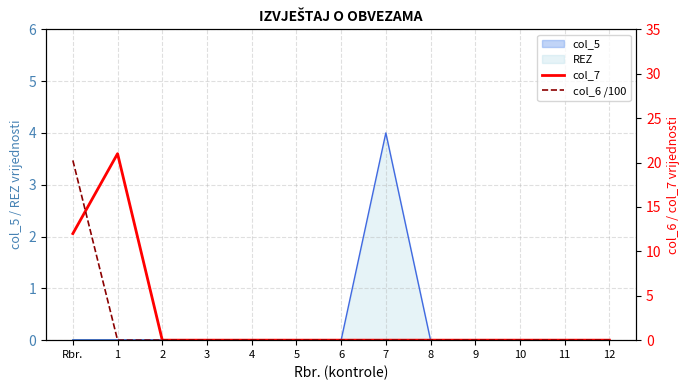

What is the average value of the col_6 /100 series?

1.6